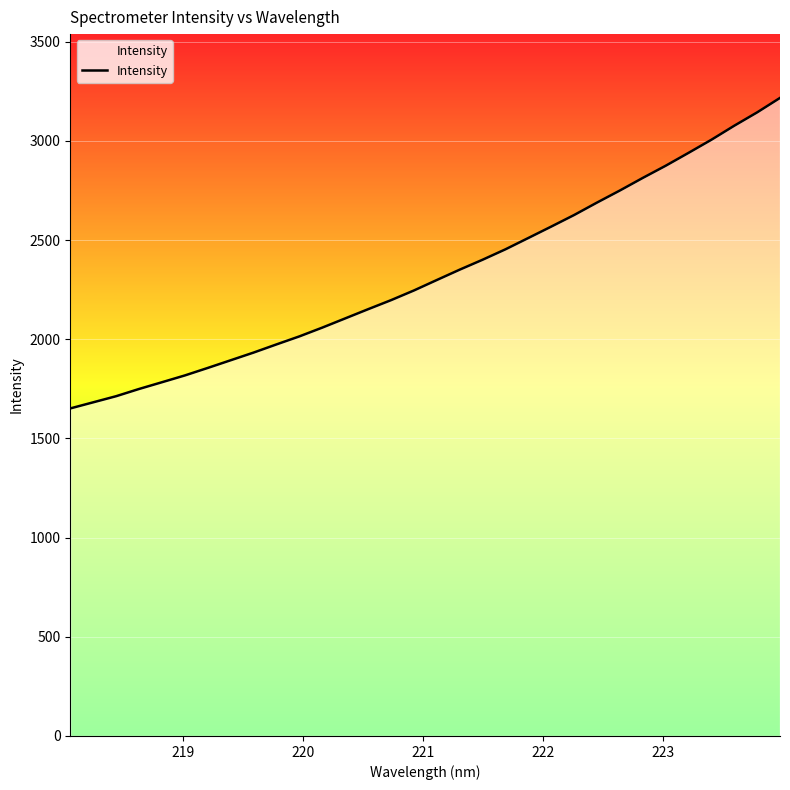

What is the minimum value shown in the chart?

1651.1